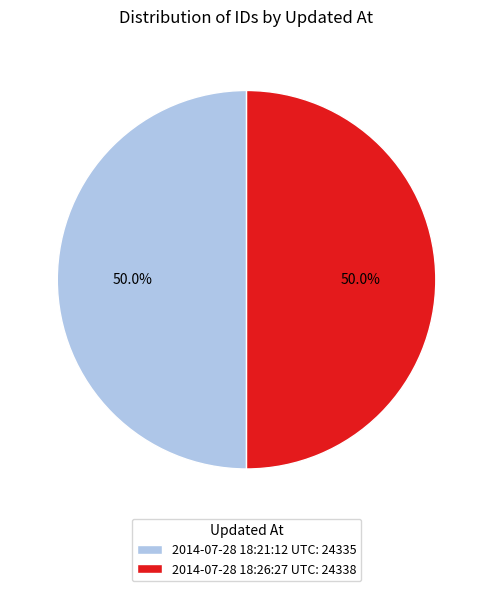

The 2014-07-28 18:26:27 UTC slice represents 41% of the pie. True or false?

False